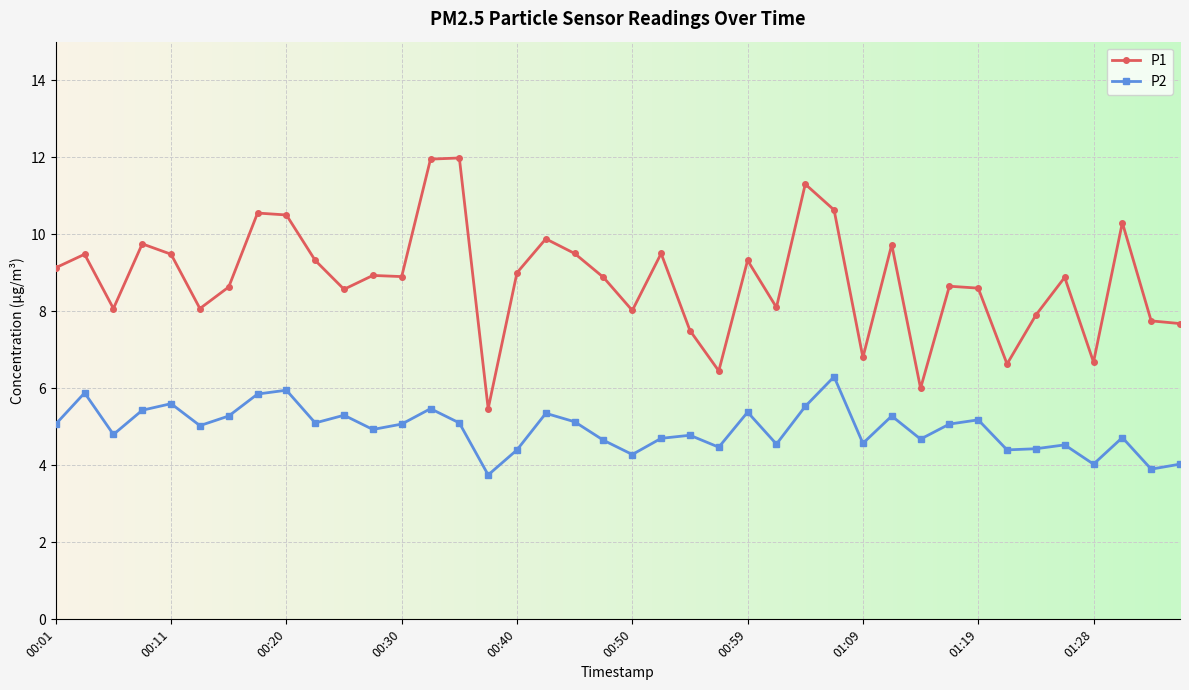

True or false: P1 and P2 cross at least once.

False